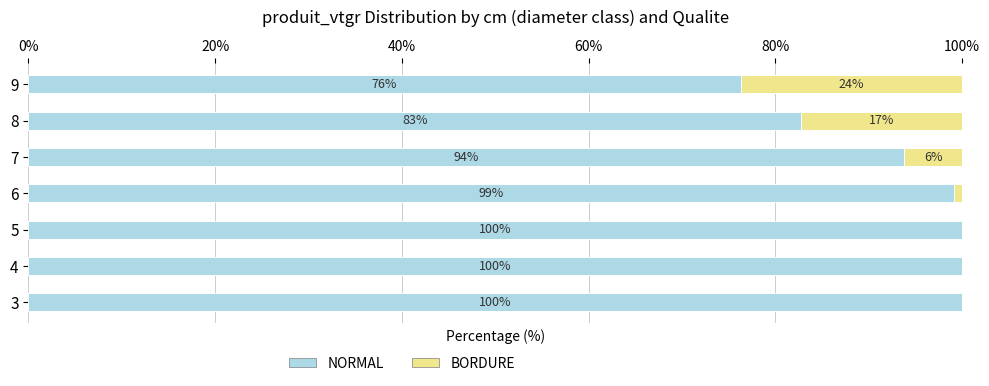

Is it true that NORMAL equals 99.2 at 6?

True